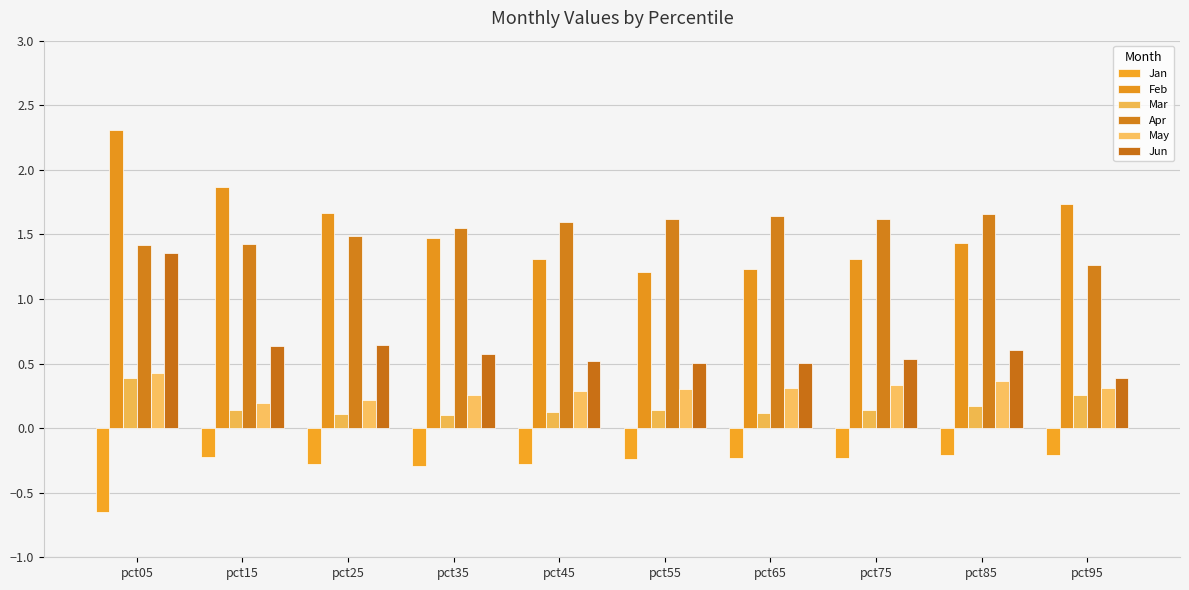

How many categories are shown in the chart?

10